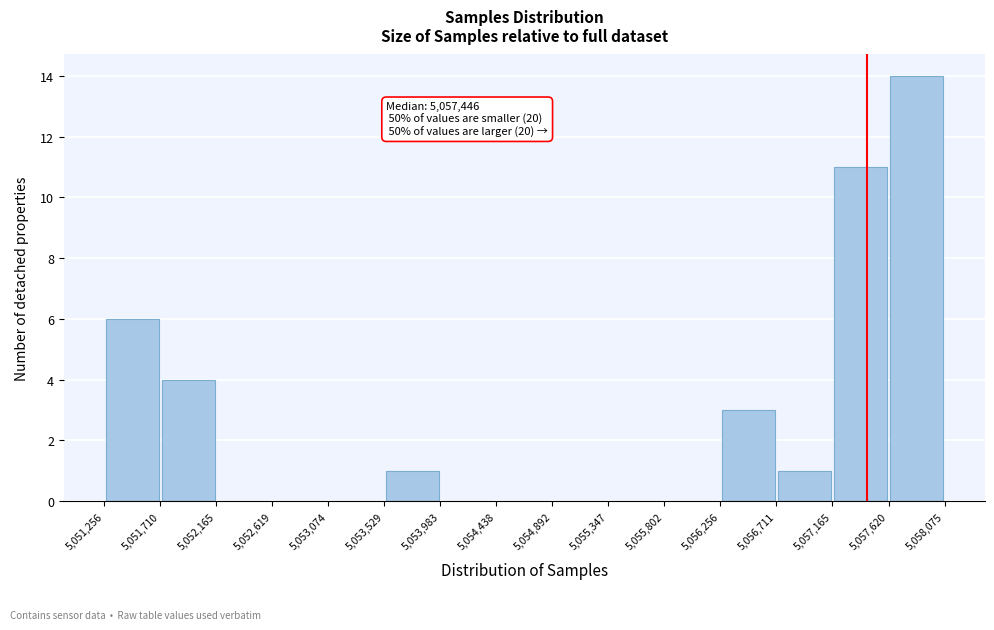

Over which range of the x-axis is the bar tallest?

5,057,620 to 5,058,075